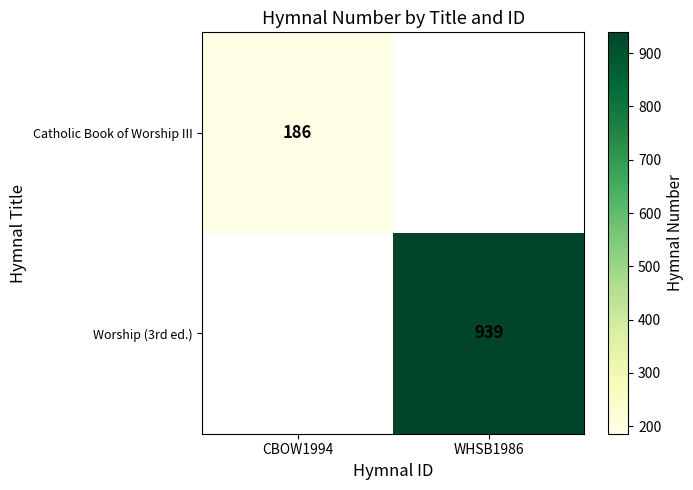

How many distinct data groups are displayed?

2